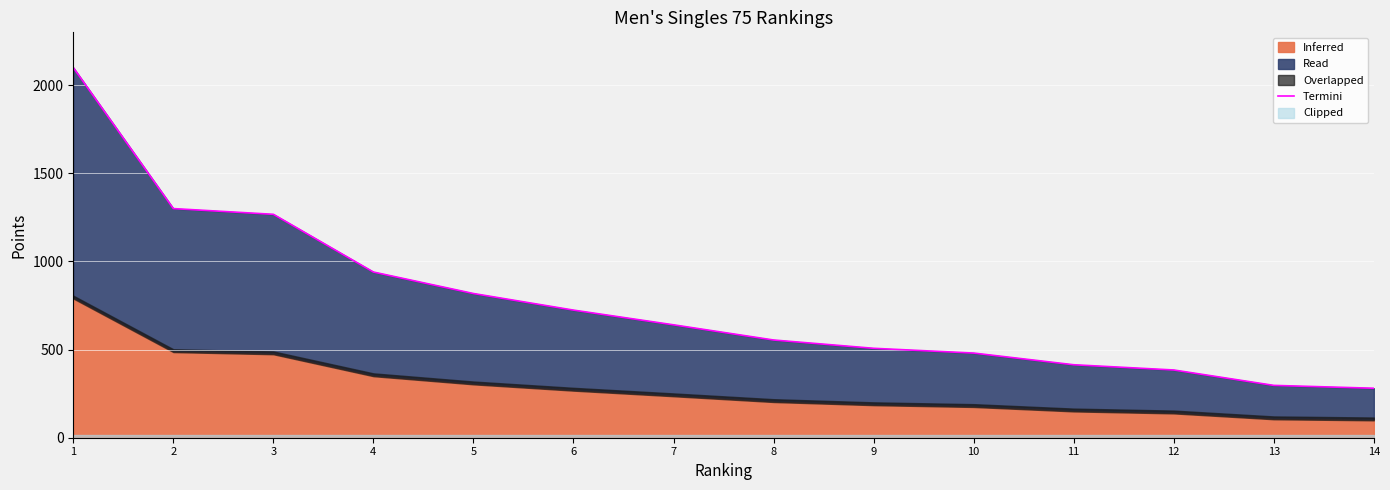

Is it true that the value at 1 is 3344.8?

False